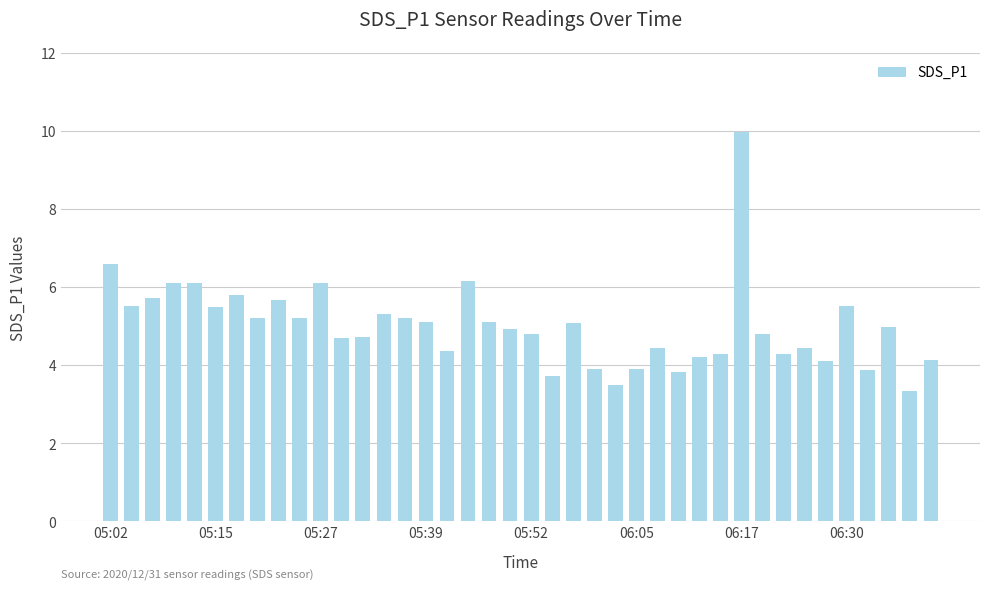

What is the minimum value shown in the chart?

3.3